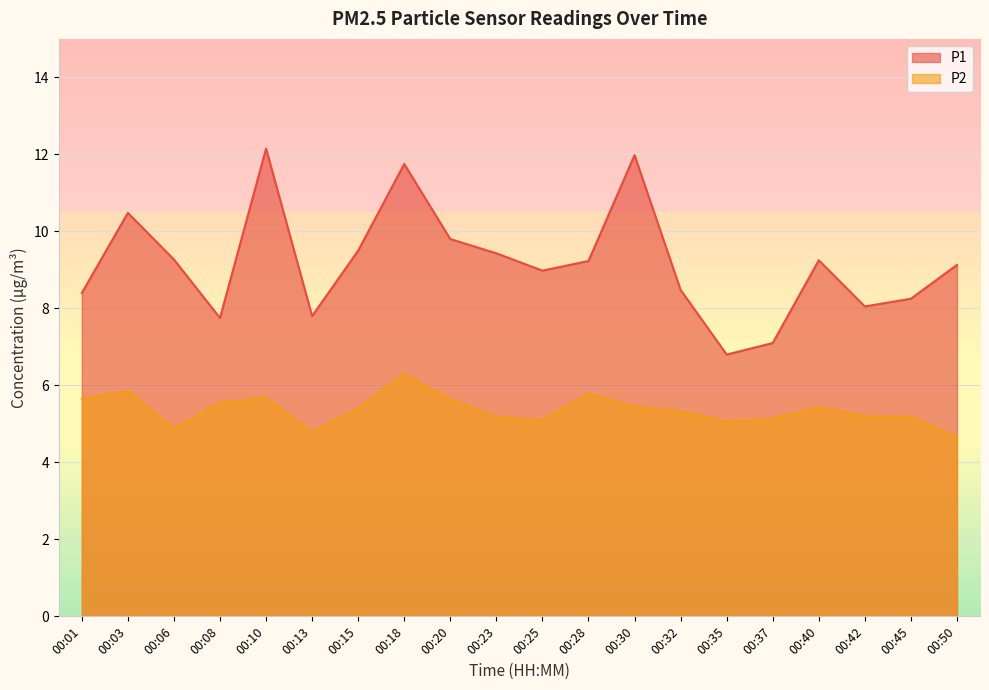

How many data points in P1 are less than 9?

9